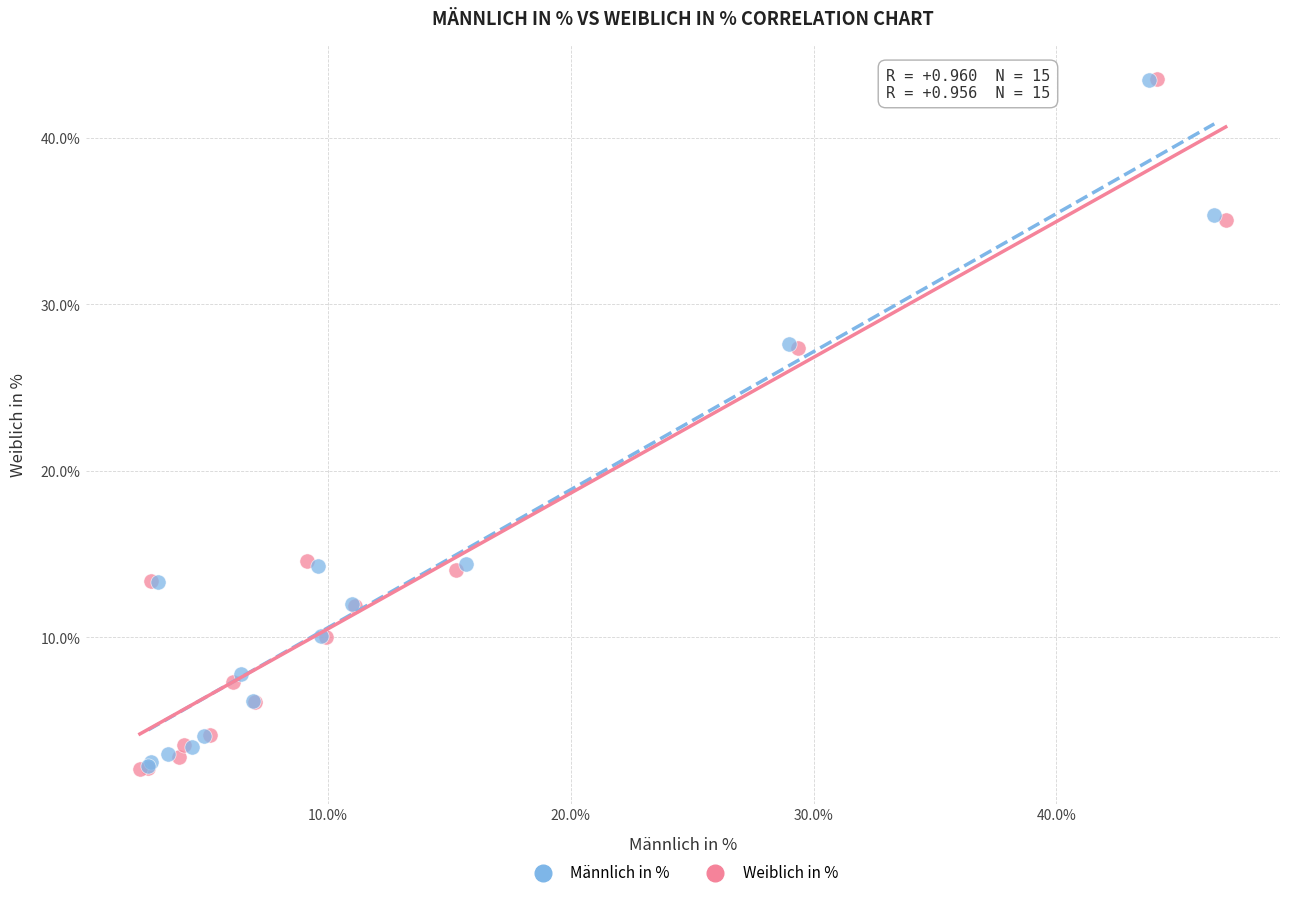

What are all the series names shown in the legend?

Männlich in %, Weiblich in %